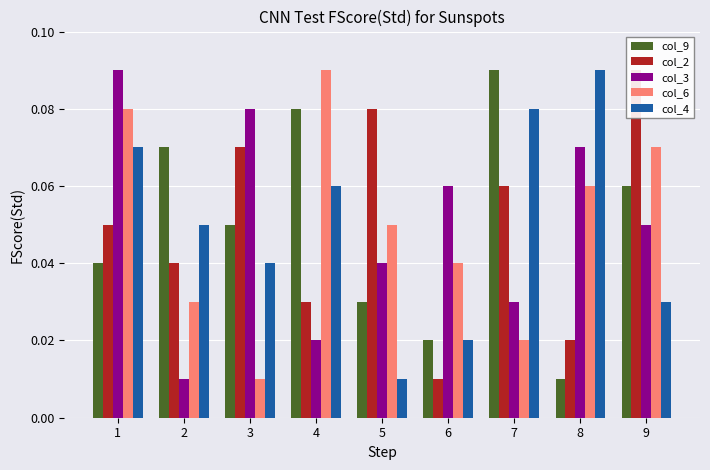

True or false: col_2 has a value of 0.0 at 6.

True